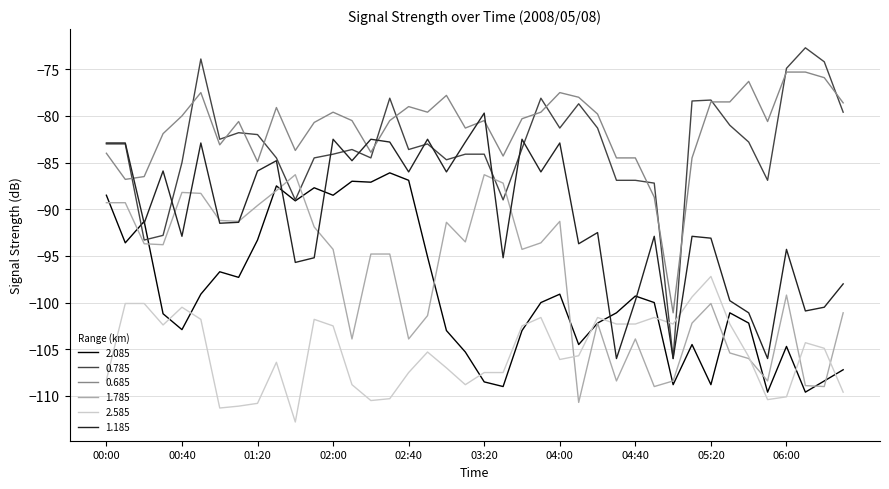

Which series has the widest spread of values?

0.785